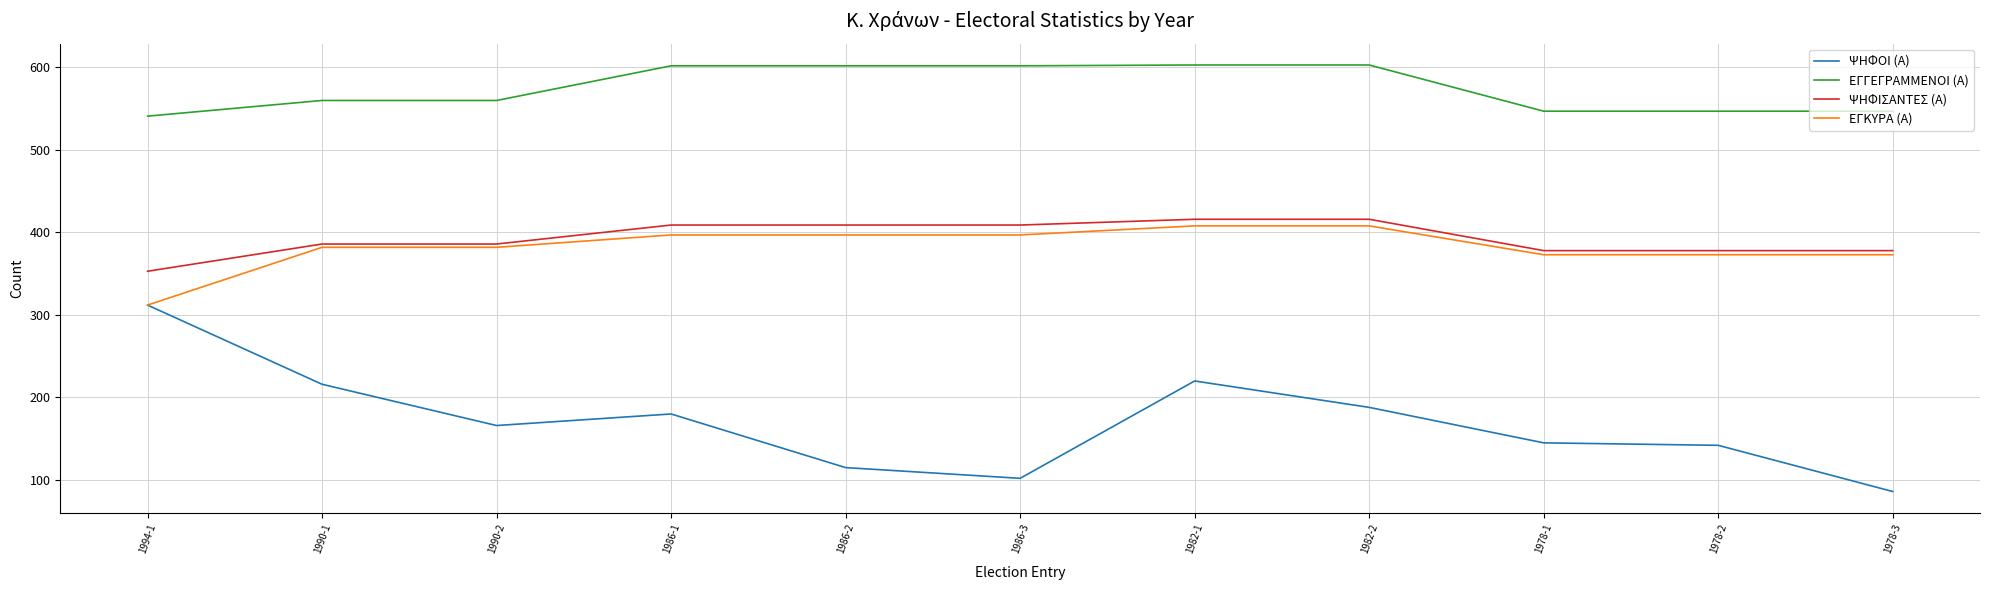

What is the sum of all ΨΗΦΟΙ (Α) values?

1872